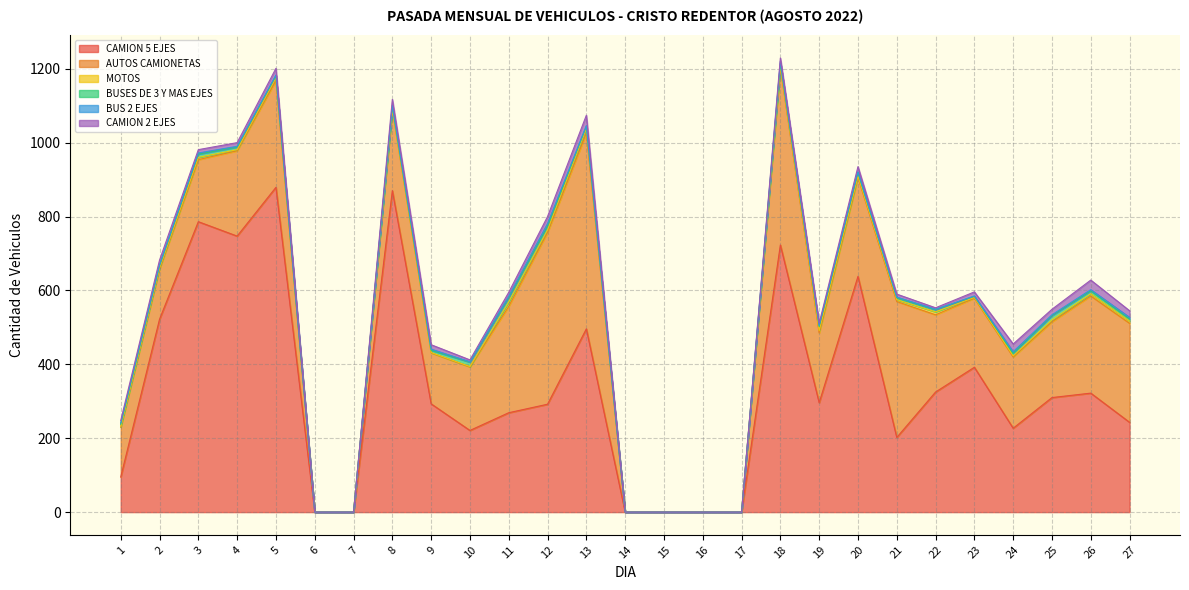

Which series has the largest range (max minus min)?

CAMION 5 EJES